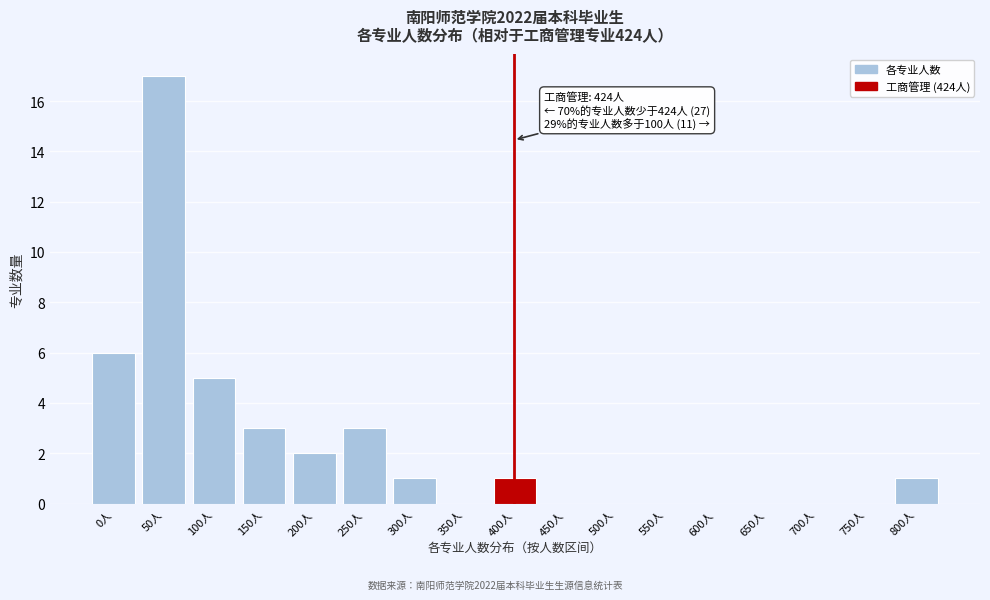

Reading left to right, what are all the values shown in this chart?

0人=6	50人=17	100人=5	150人=3	200人=2	250人=3	300人=1	350人=0	400人=1	450人=0	500人=0	550人=0	600人=0	650人=0	700人=0	750人=0	800人=1